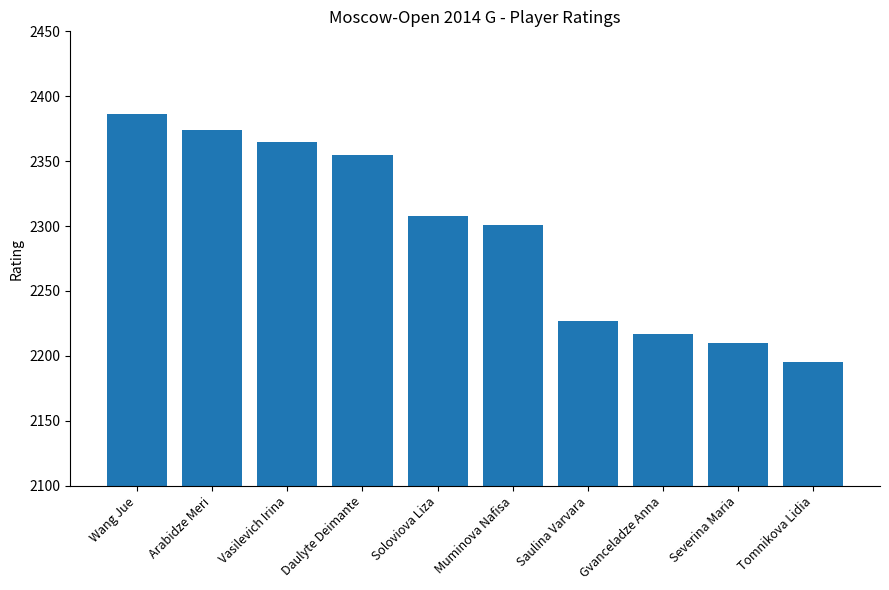

Between Saulina Varvara and Daulyte Deimante, which is larger?

Daulyte Deimante